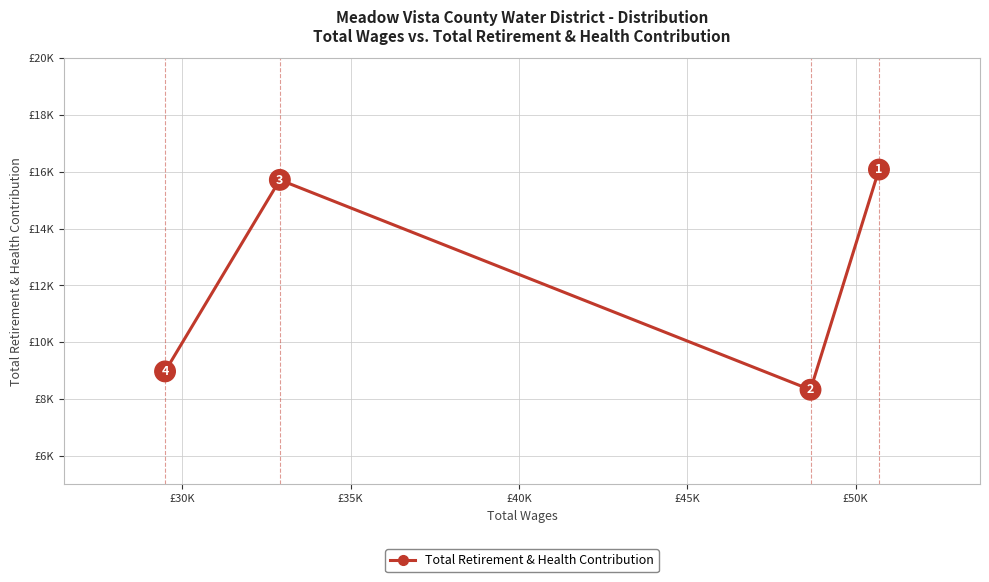

Does the chart display data point markers on the line(s)?

Yes